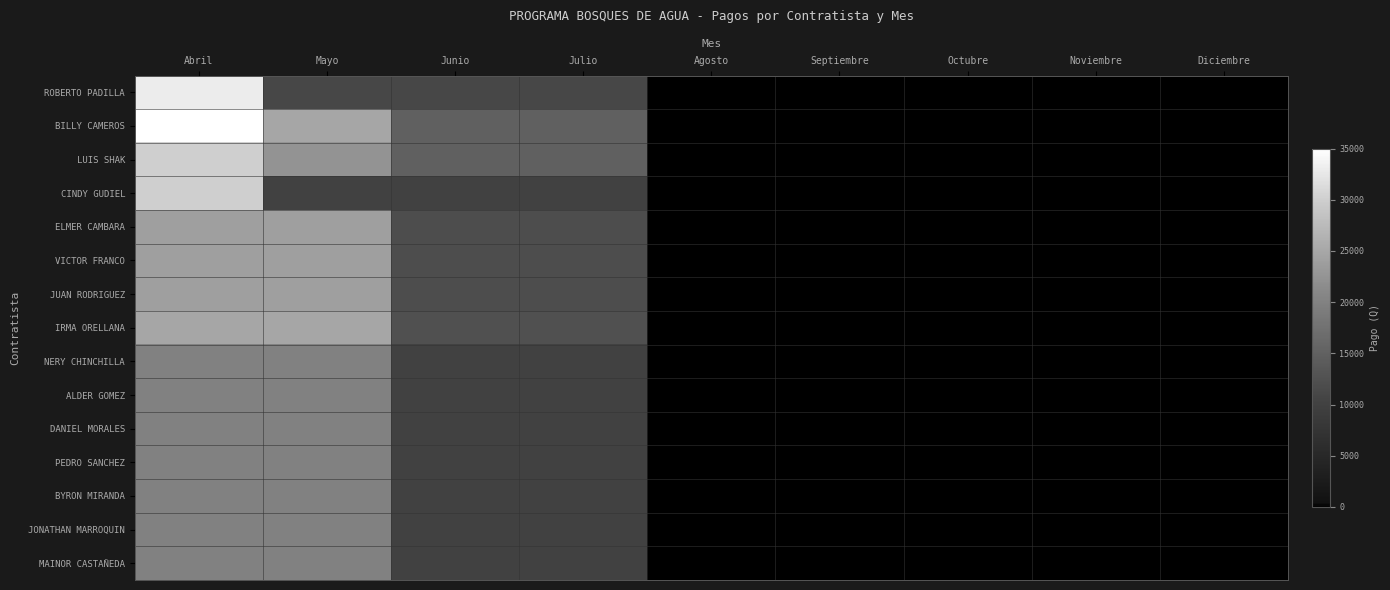

At how many categories does at least one series exceed 27246?

1